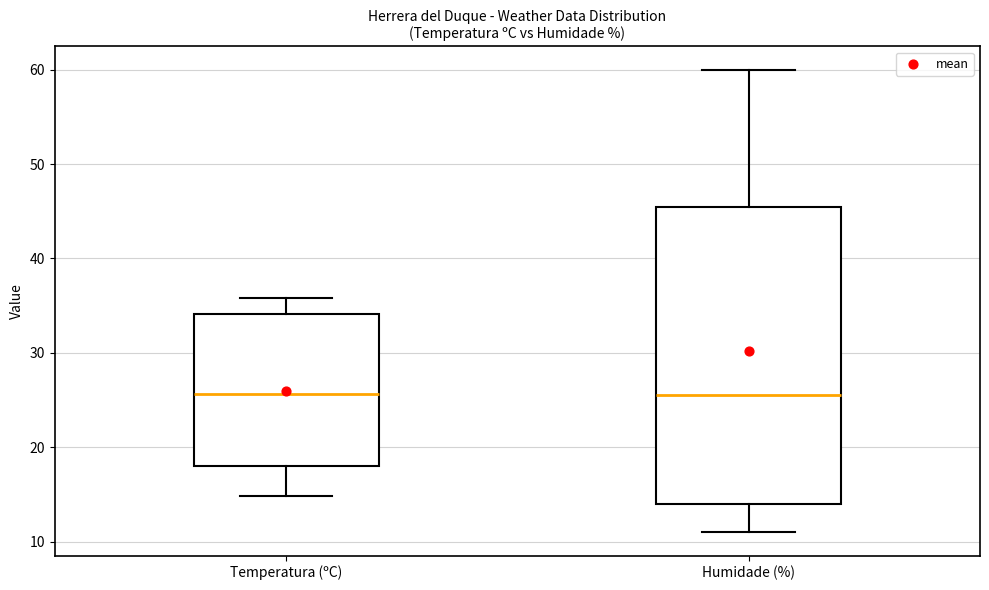

Where does the upper whisker of the box for Temperatura (ºC) end on the y-axis? The values are not printed on the chart, so give them approximately, as read against the axis.

36